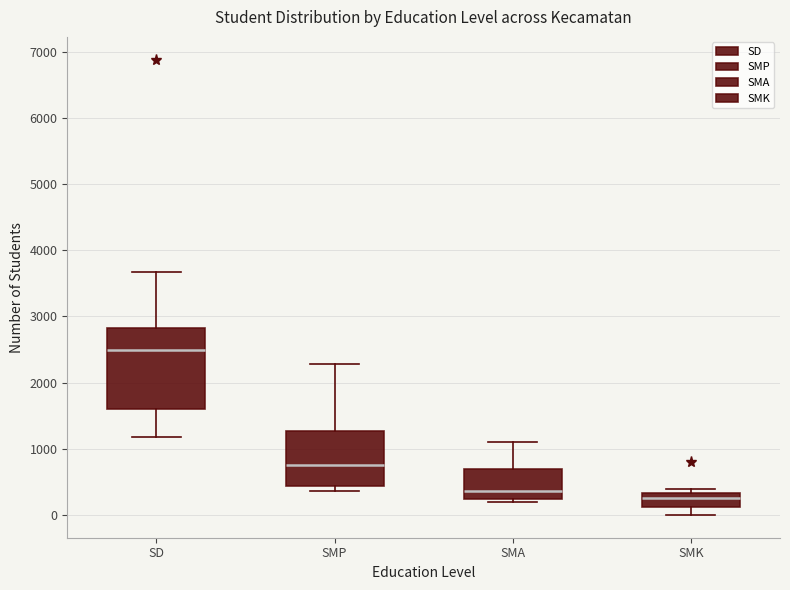

Reading left to right, transcribe this box plot: for each box, give where its median line is, the range the box spans, and where its two whiskers end, as read against the y-axis. The values are not printed on the chart, so give them approximately, as read against the axis.

SD: median 2500, box 1600 to 2800, whiskers 1200 to 3700
SMP: median 800, box 400 to 1300, whiskers 400 (just below the box's lower edge) to 2300
SMA: median 400, box 200 to 700, whiskers 200 (just below the box's lower edge) to 1100
SMK: median 300 (just below the box's upper edge), box 100 to 300, whiskers 0 to 400